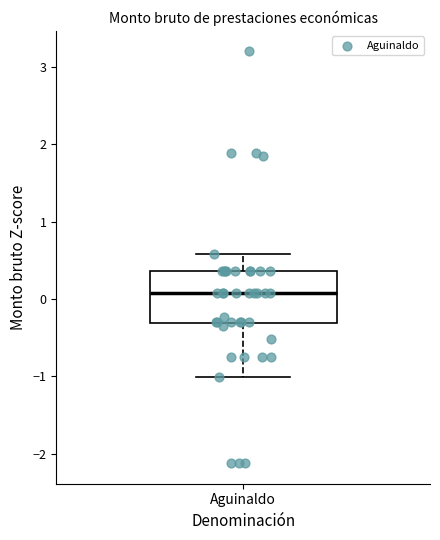

Read this box plot against the y-axis: the position of the median line, the range covered by the box, and the ends of both whiskers. The values are not printed on the chart, so give them approximately, as read against the axis.

median 0.1, box -0.3 to 0.4, whiskers -1.0 to 0.6